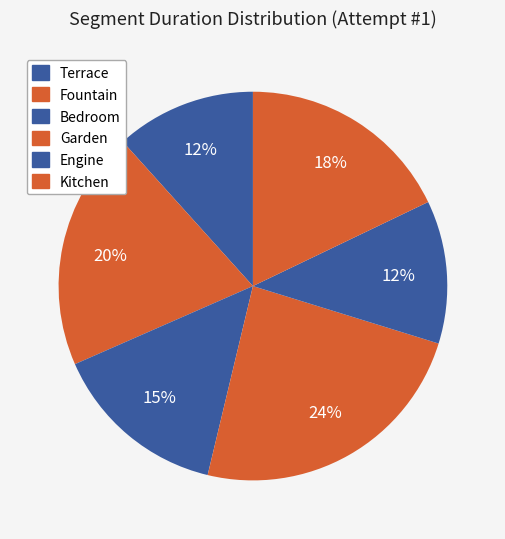

Which category has the smallest portion of the pie?

Terrace